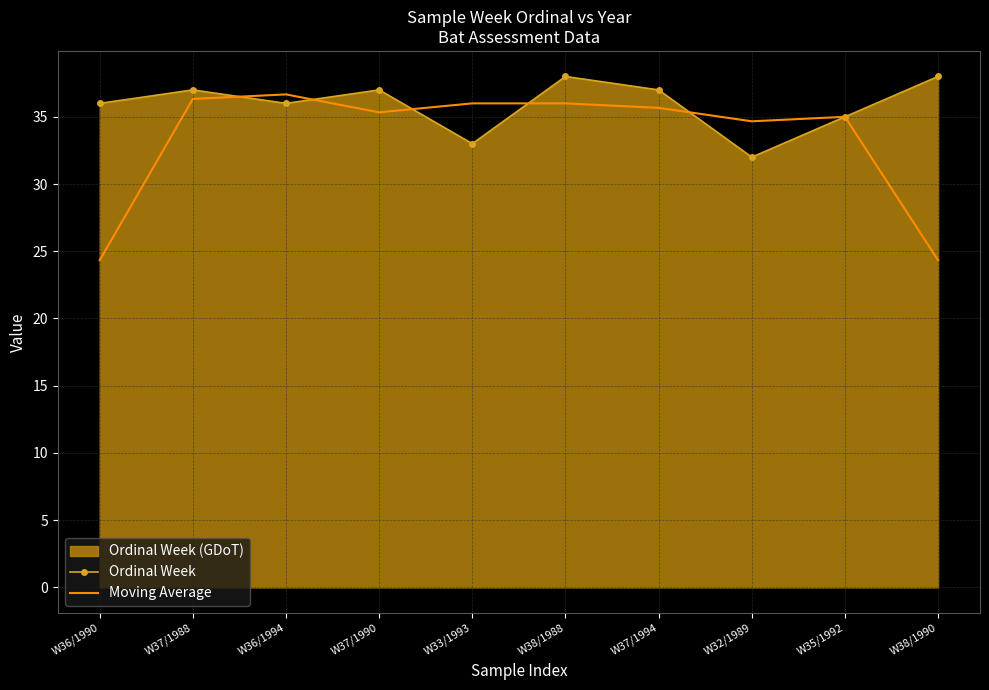

How many intersections are there between Ordinal Week and Moving Average?

5